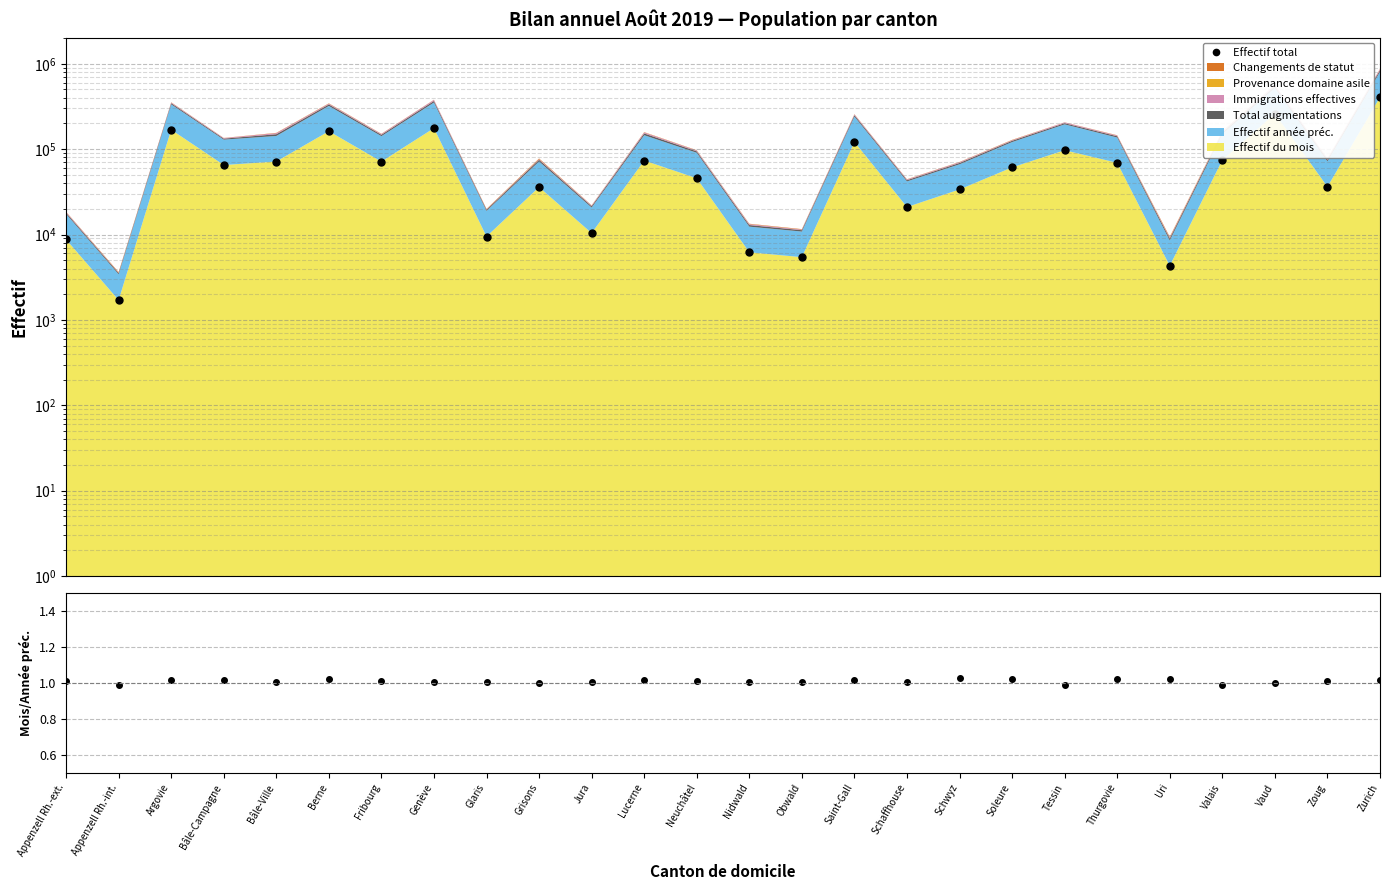

How many interior local peaks does the Effectif total series have?

8